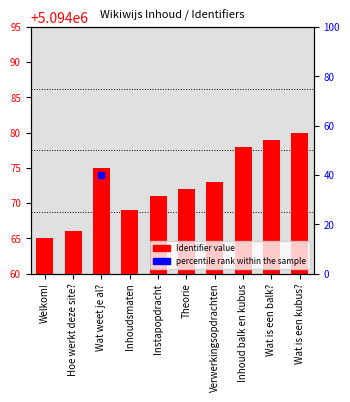

Reading left to right, what are all the values shown in this chart?

Welkom!=5	Hoe werkt deze site?=6	Wat weet je al?=15	Inhoudsmaten=9	Instapopdracht=11	Theorie=12	Verwerkingsopdrachten=13	Inhoud balk en kubus=18	Wat is een balk?=19	Wat is een kubus?=20